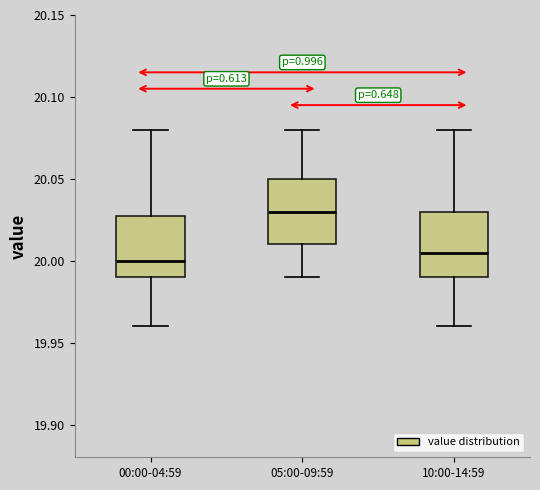

Which box has the lowest median line?

00:00-04:59